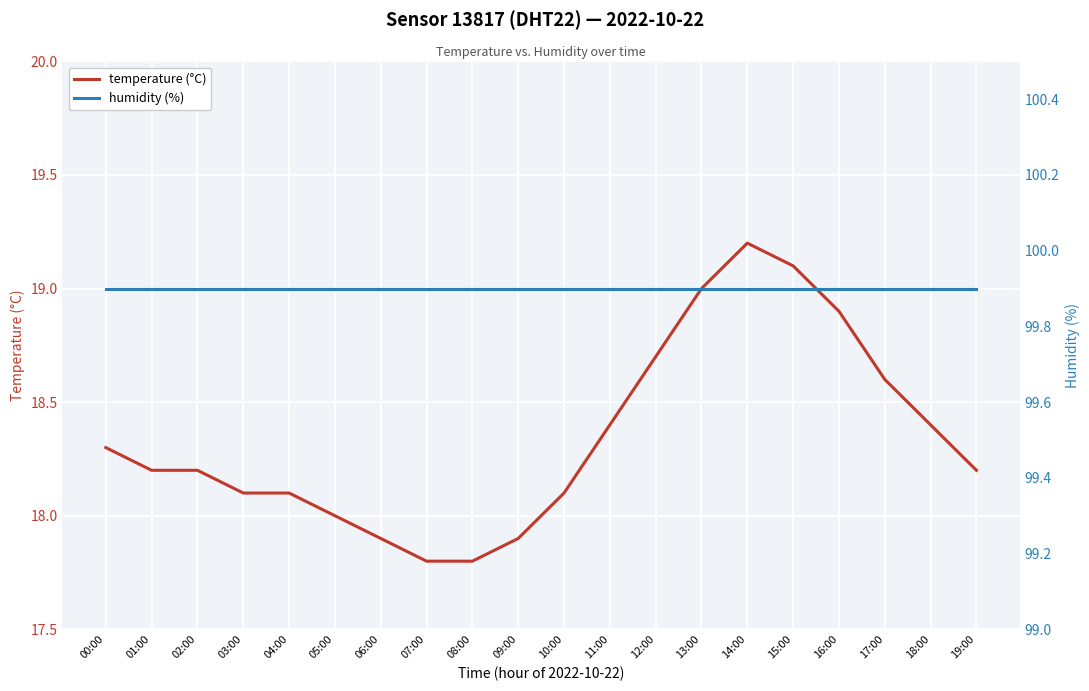

What is the label of the 2nd point from the left?

01:00